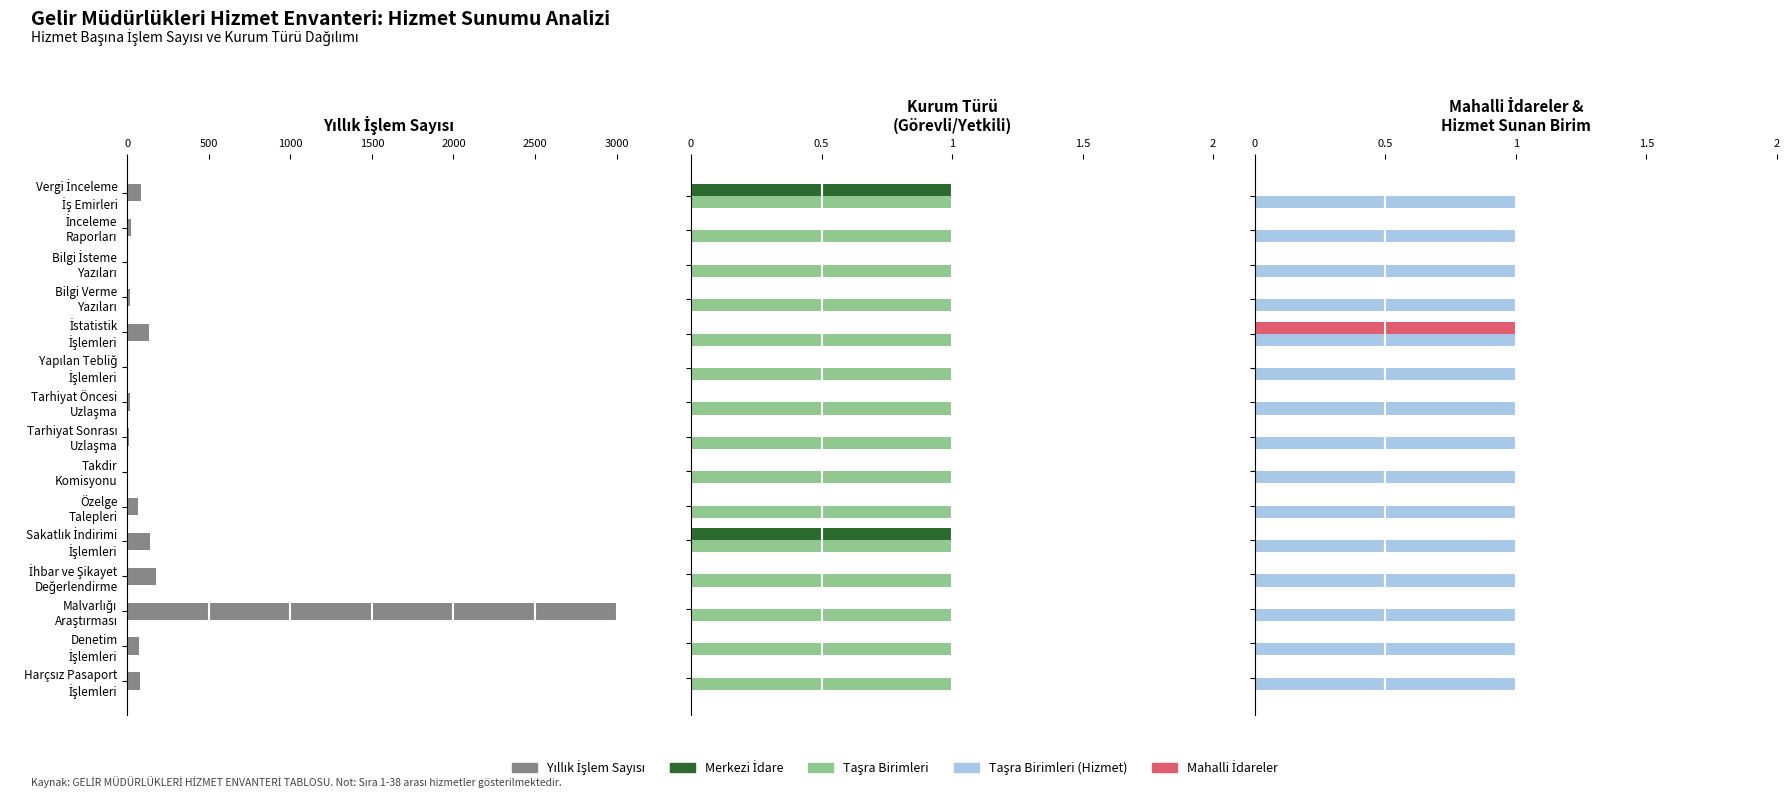

List the series in order of their peak value, highest first.

Yıllık İşlem Sayısı, Merkezi İdare, Mahalli İdareler, Taşra Birimleri, Taşra Birimleri (Hizmet)